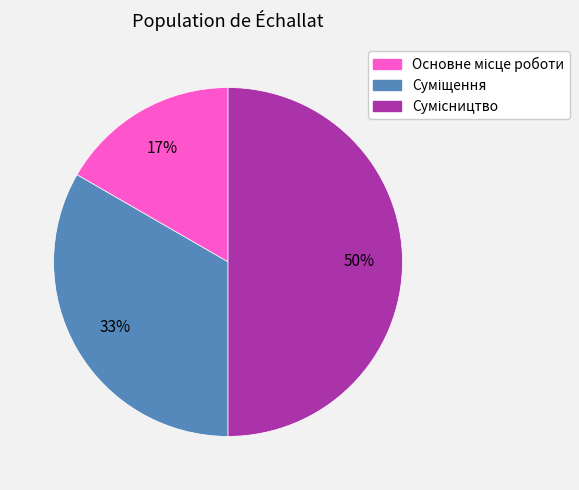

To the nearest percent, what is the difference between the largest and smallest slice percentages?

33%